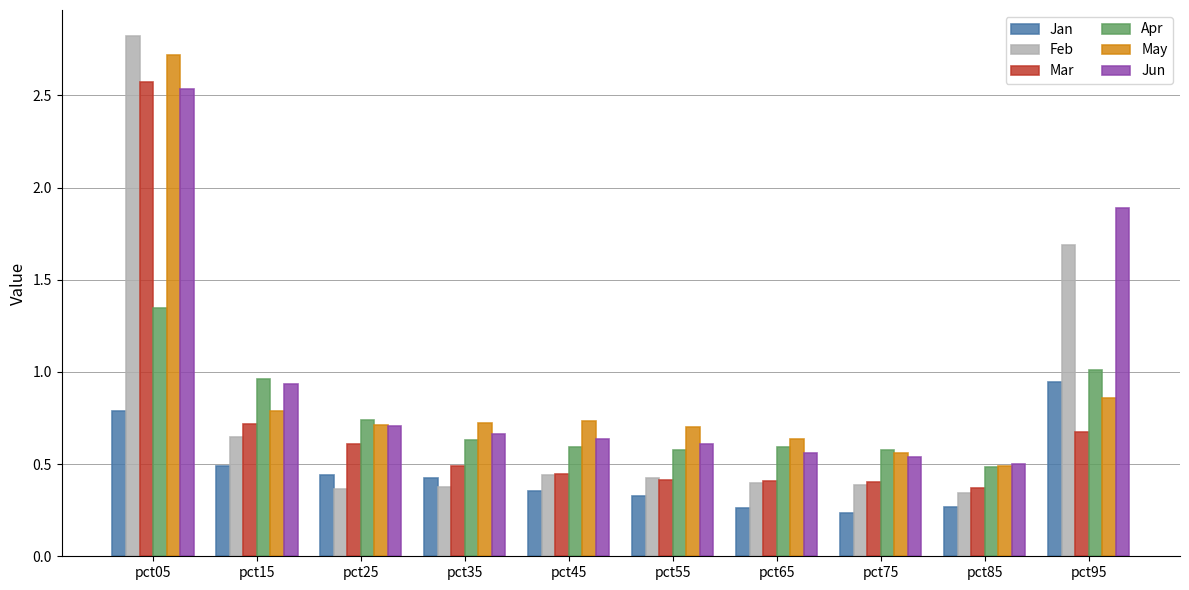

Are the bars grouped side by side (vs. stacked)?

Yes